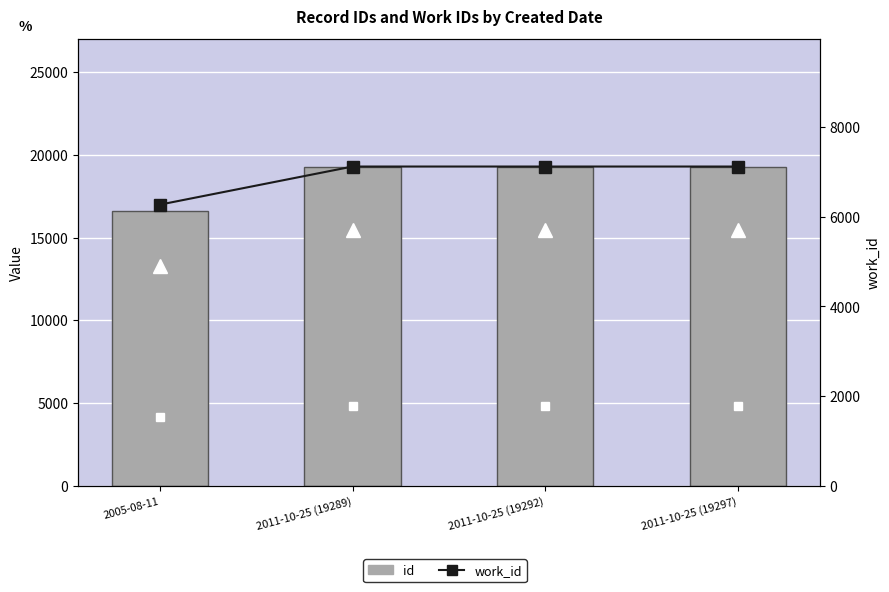

What is the difference between the work_id values at 2011-10-25 (19289) and 2005-08-11?

850